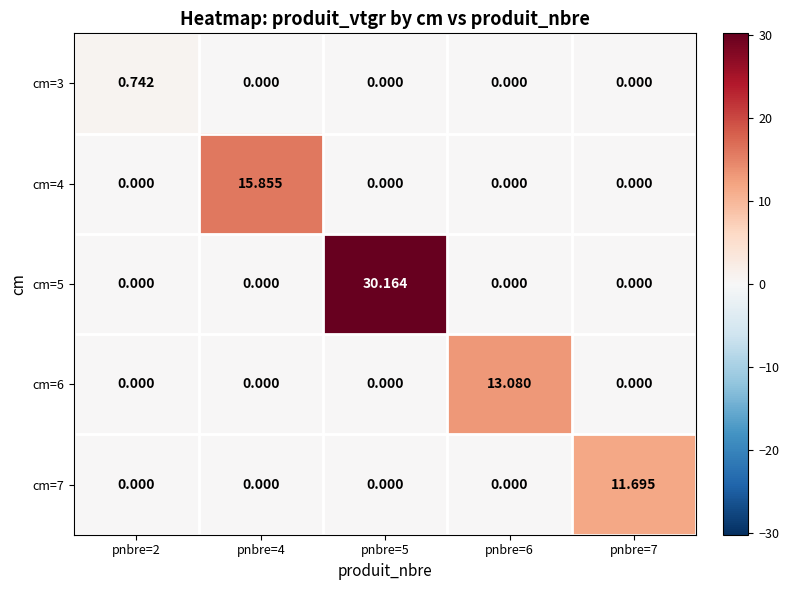

Is the value of cm=6 at pnbre=2 greater than the value of cm=5 at pnbre=5?

No